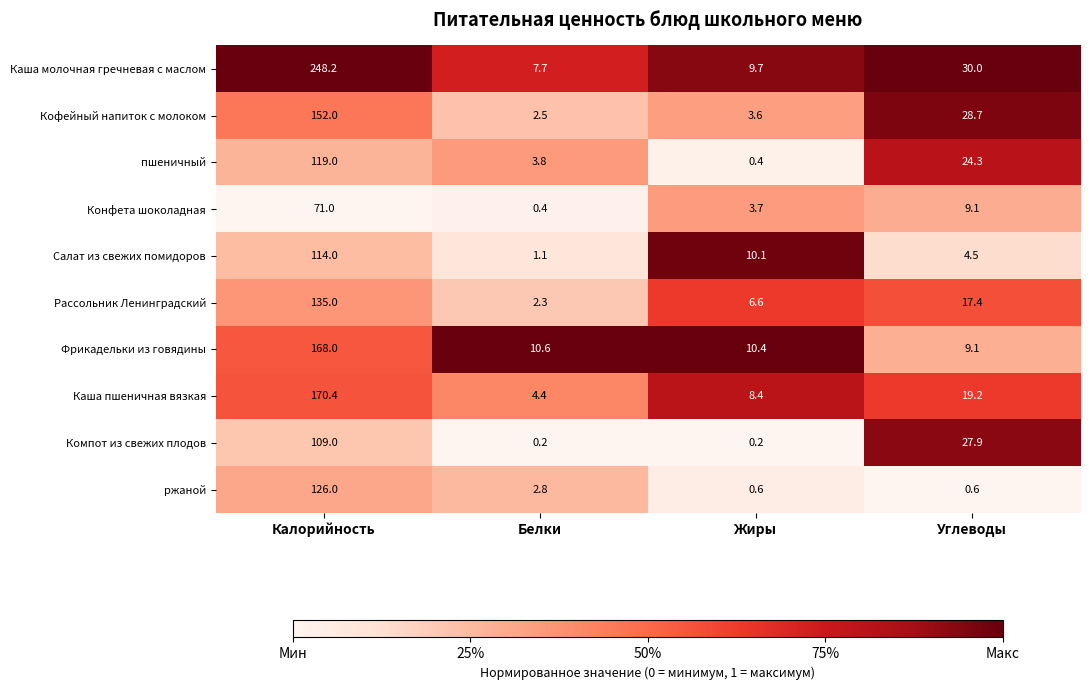

Rank the series by their maximum value, from highest to lowest.

Каша молочная гречневая с маслом, Каша пшеничная вязкая, Фрикадельки из говядины, Кофейный напиток с молоком, Рассольник Ленинградский, ржаной, пшеничный, Салат из свежих помидоров, Компот из свежих плодов, Конфета шоколадная